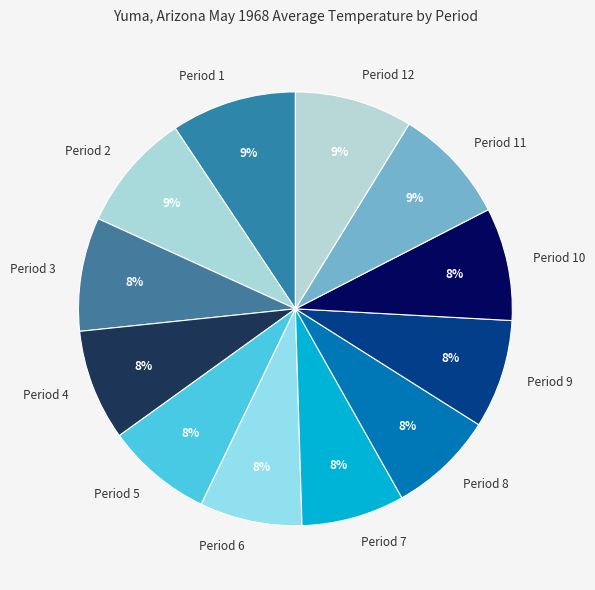

To the nearest percent, what portion does Period 9 represent?

8%